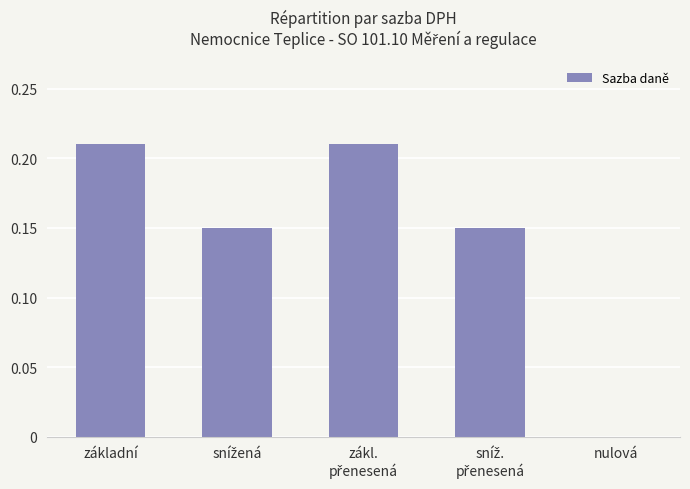

Which has a higher value, snížená or zákl.
přenesená?

zákl.
přenesená